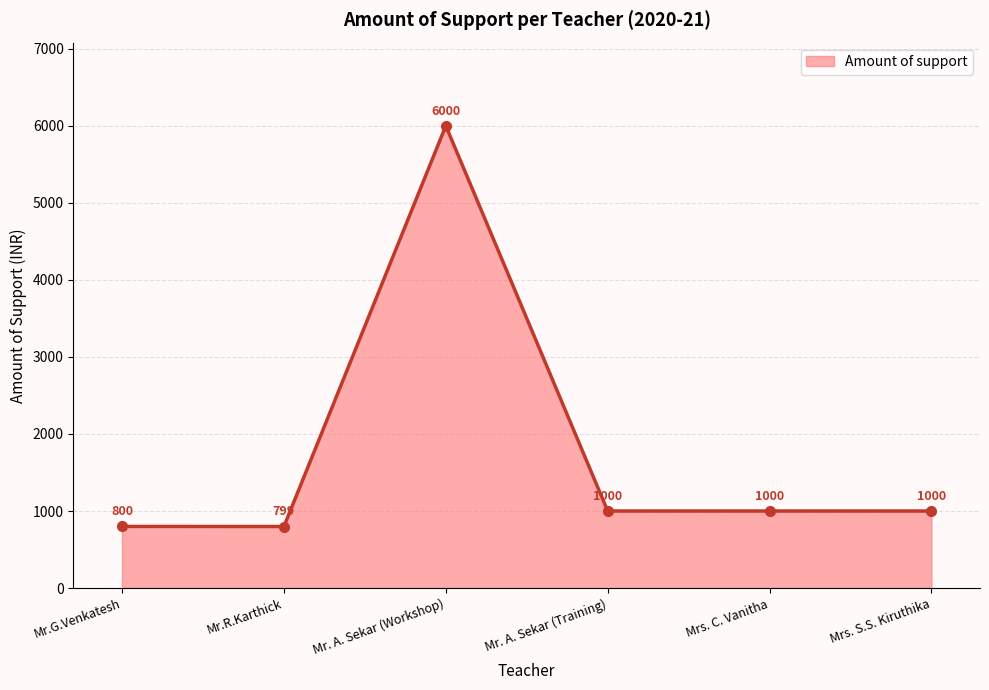

How many interior local peaks (higher than both neighbors) does the data have?

1